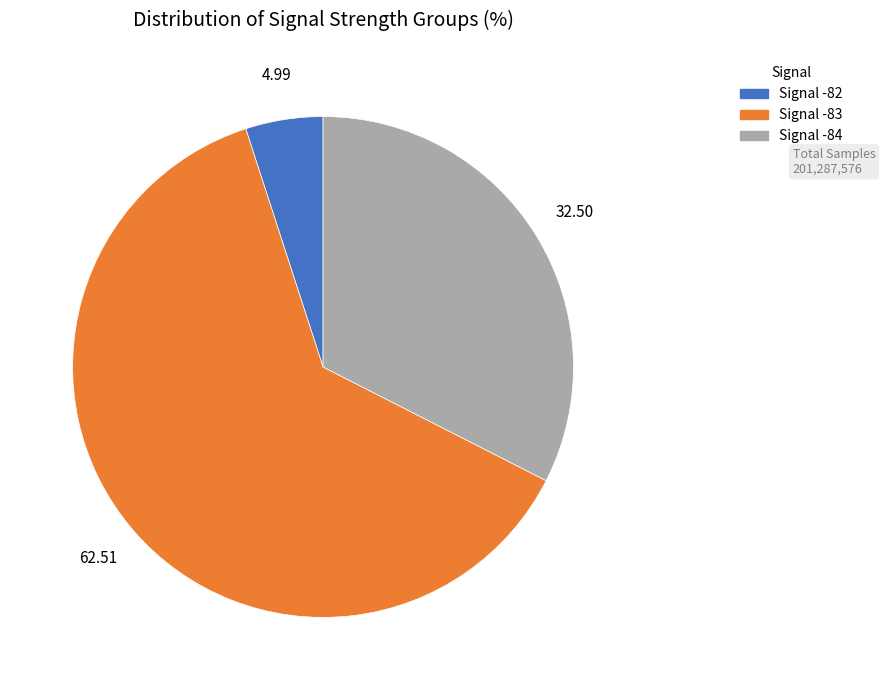

Does any single category account for the majority?

Yes